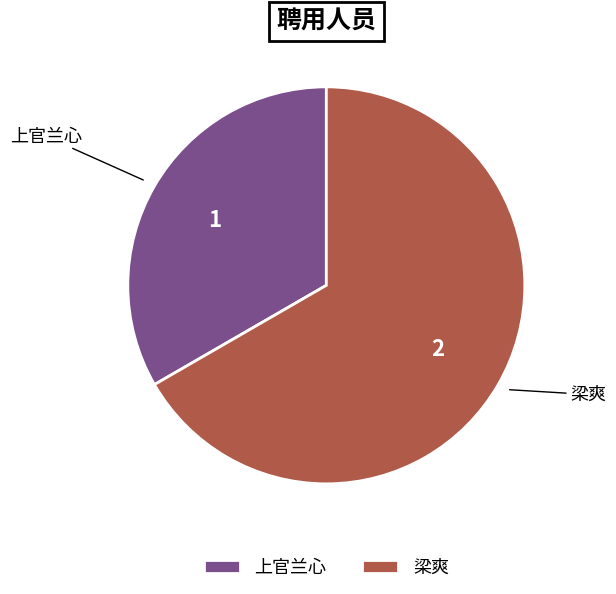

Does any single category account for the majority?

Yes